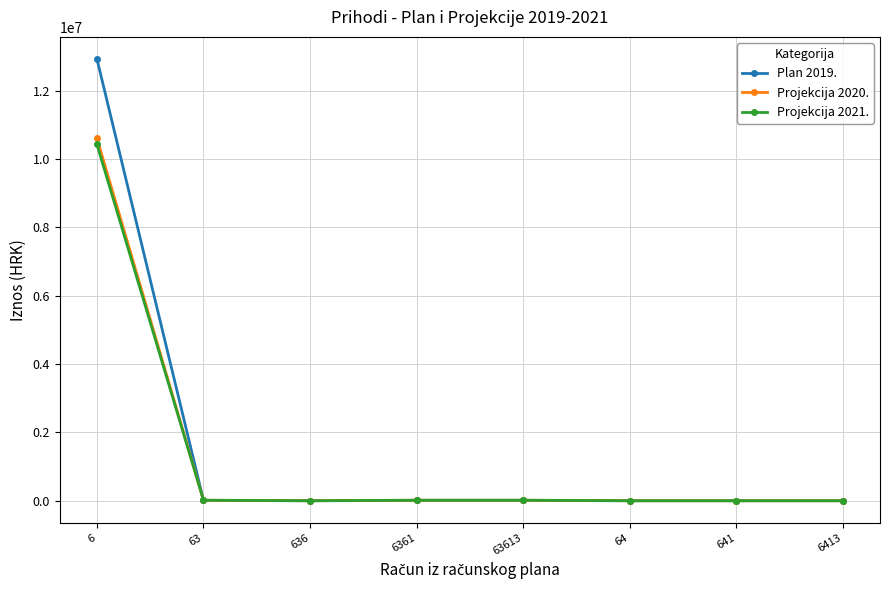

Is the value of Projekcija 2020. at 6 greater than the value of Plan 2019. at 6?

No